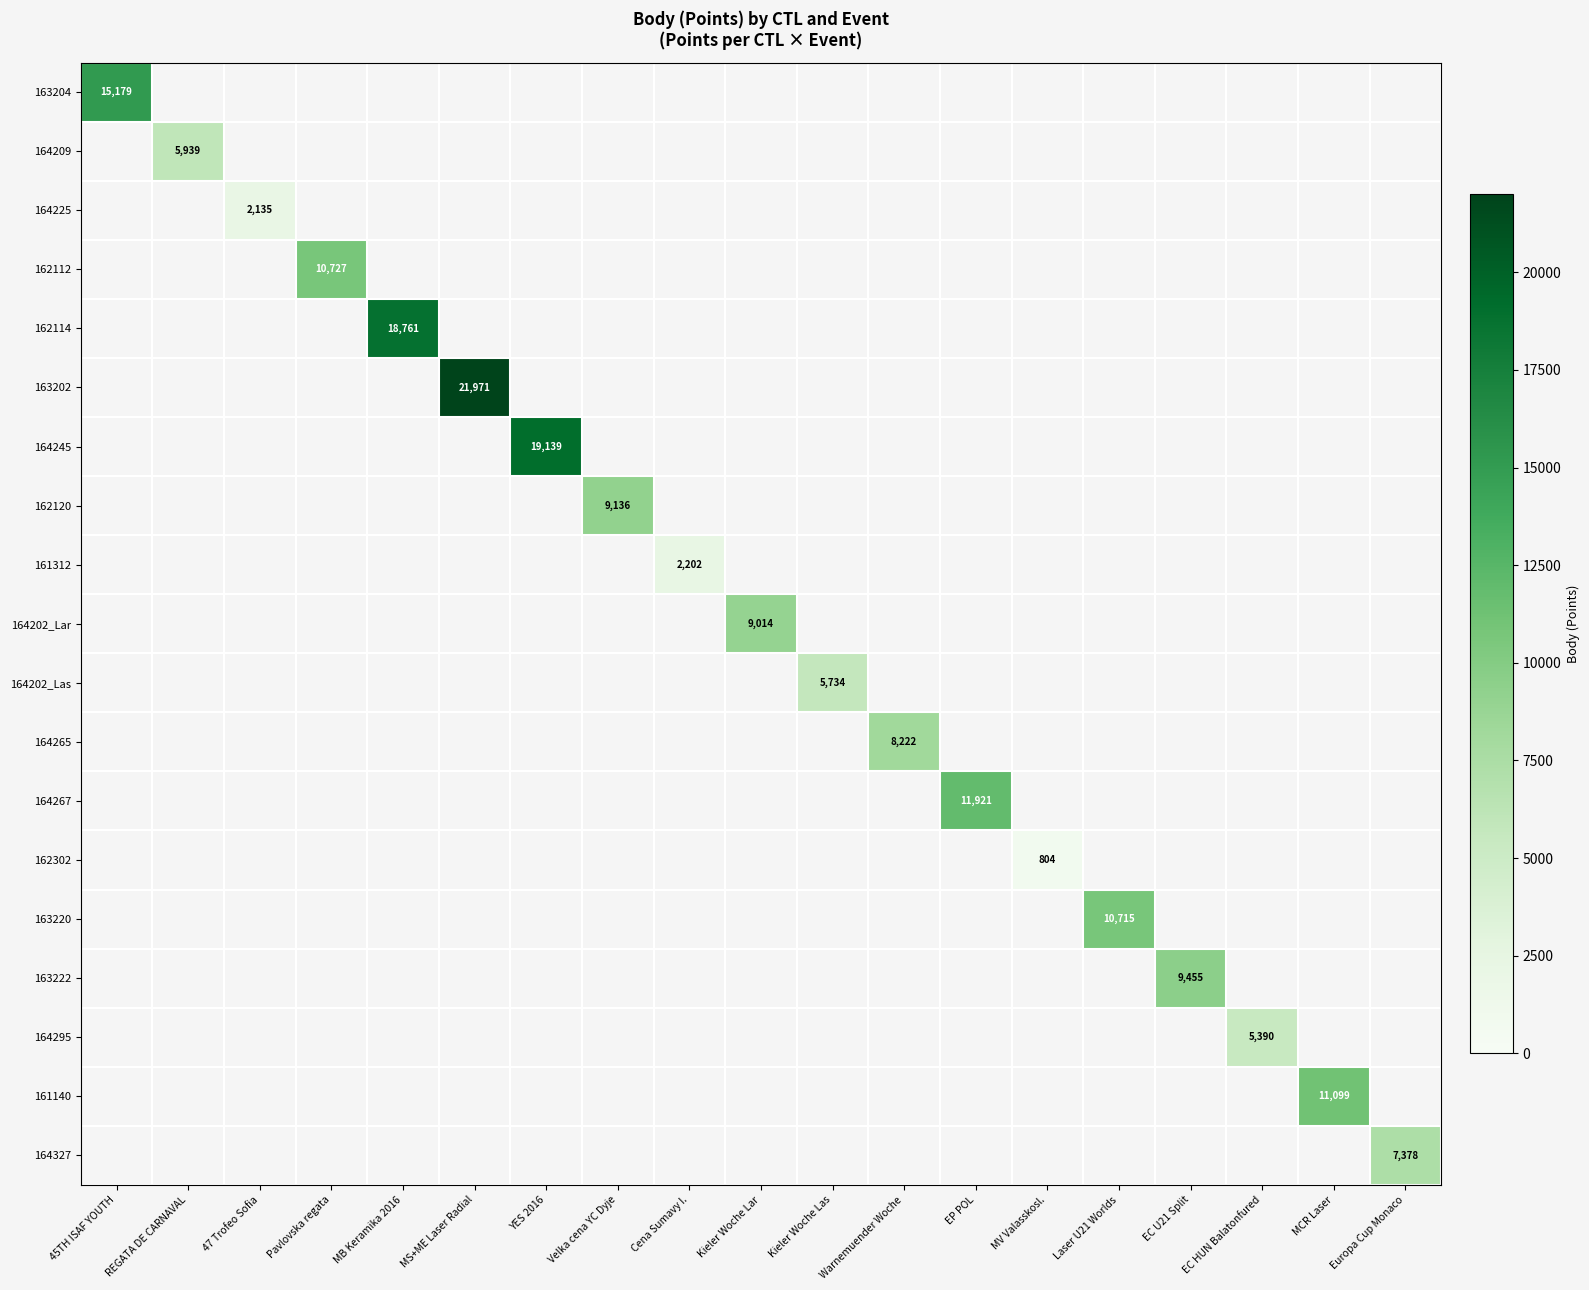

Is the value of 162114 at Velka cena YC Dyje greater than the value of 161312 at MCR Laser?

No